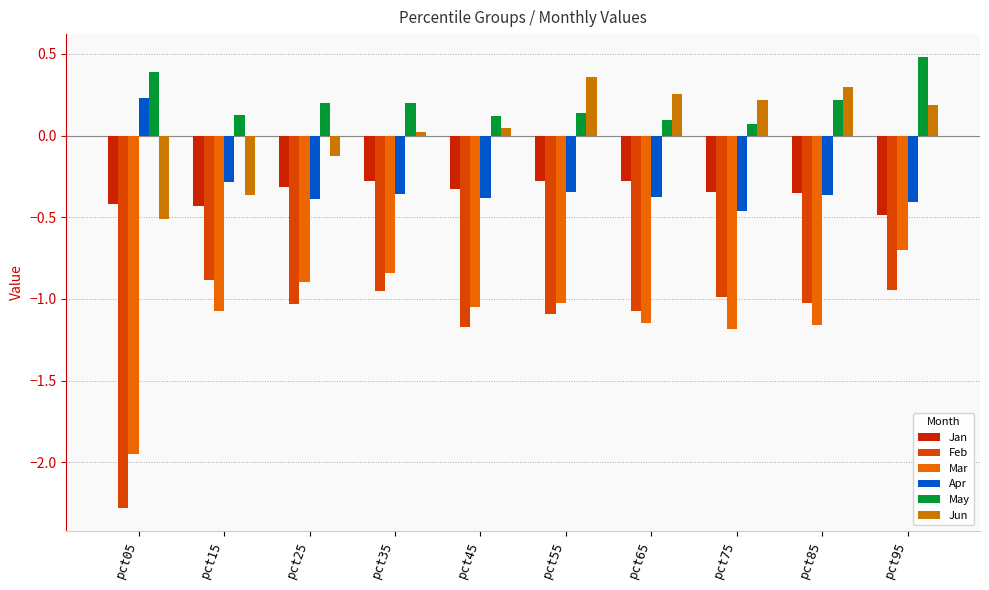

At which label does Apr reach its peak?

pct05